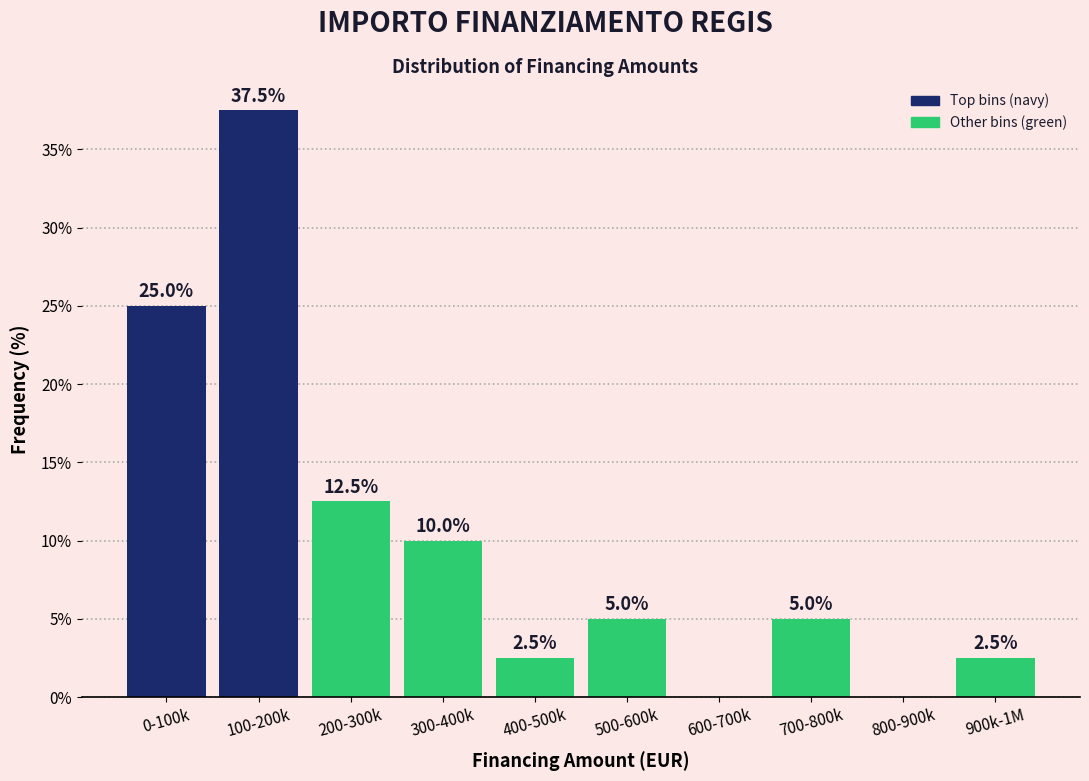

Reading right to left, extract all data points from this chart.

900k-1M=2.5	800-900k=0.0	700-800k=5.0	600-700k=0.0	500-600k=5.0	400-500k=2.5	300-400k=10.0	200-300k=12.5	100-200k=37.5	0-100k=25.0